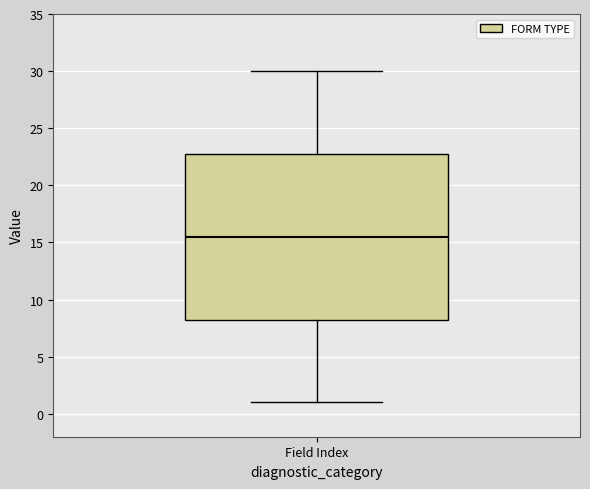

Where does the lower whisker of the box for Field Index end on the y-axis? The values are not printed on the chart, so give them approximately, as read against the axis.

1.0